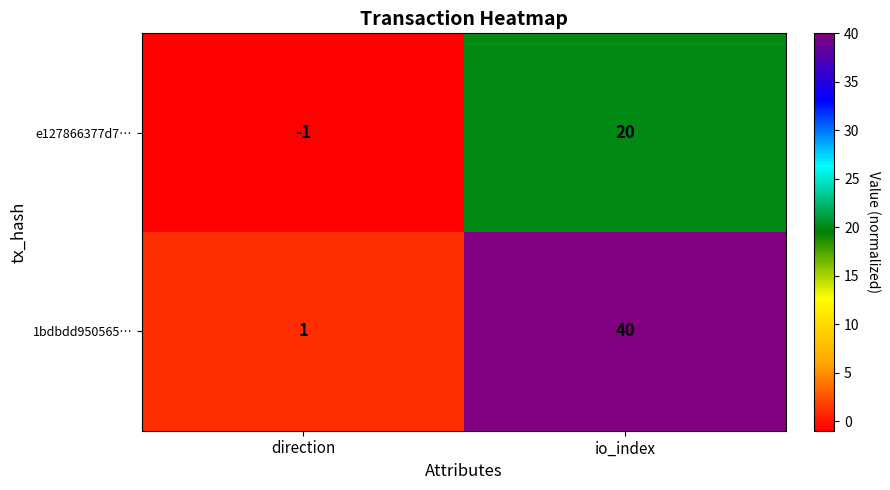

Between direction and io_index, which series saw the biggest shift?

1bdbdd950565…